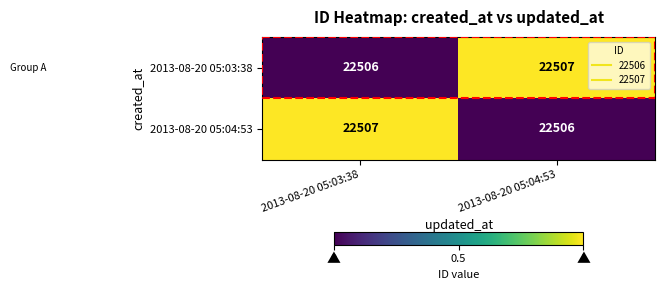

Rank the series at 2013-08-20 05:04:53 from lowest to highest value.

2013-08-20 05:04:53, 2013-08-20 05:03:38